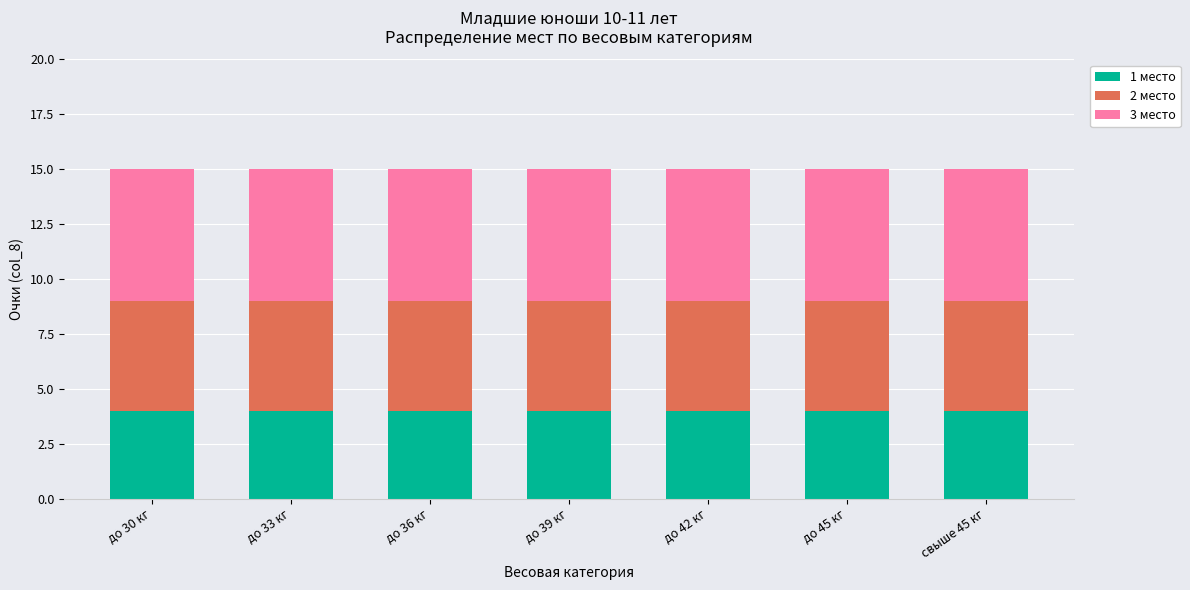

What is the lowest value of the 1 место series?

4